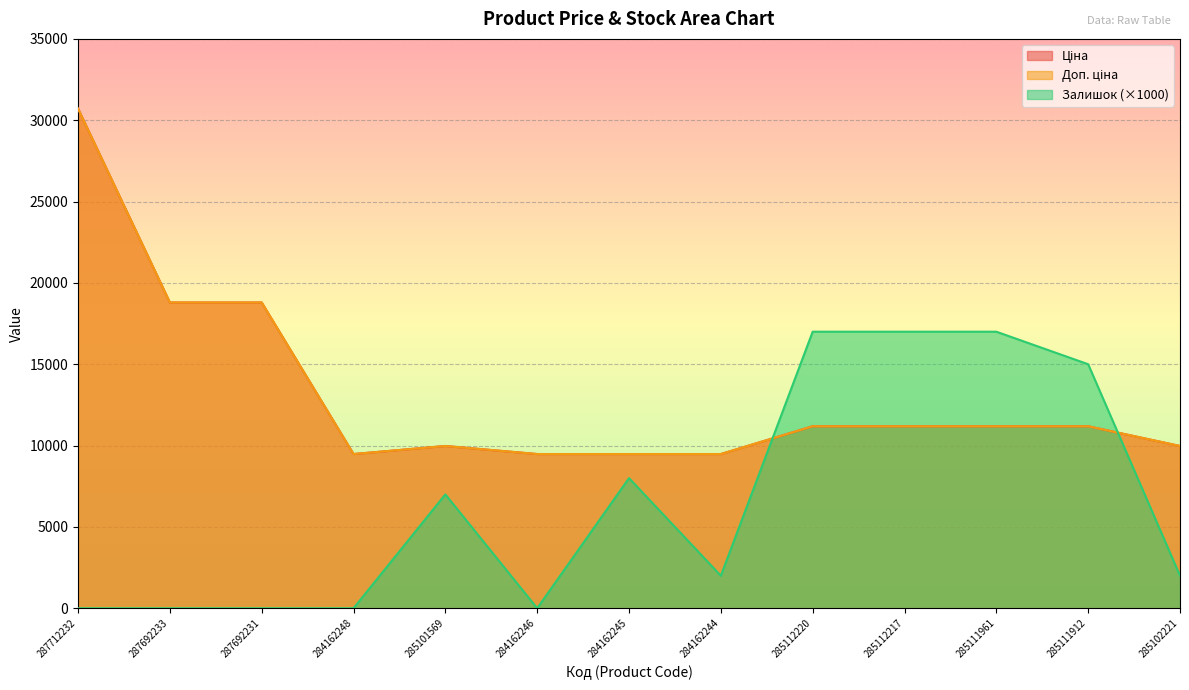

At how many categories does at least one series exceed 25747?

1